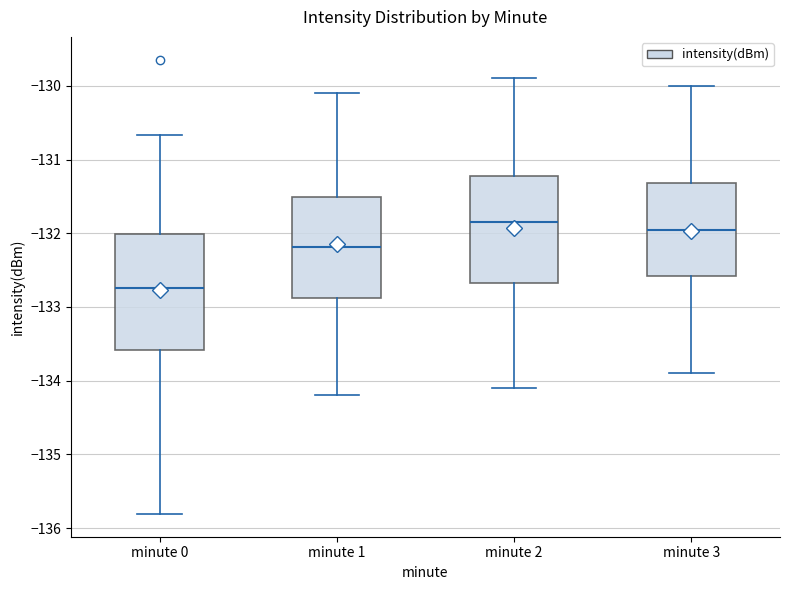

Where does the median line of the box for minute 0 sit on the y-axis? The values are not printed on the chart, so give them approximately, as read against the axis.

-132.7